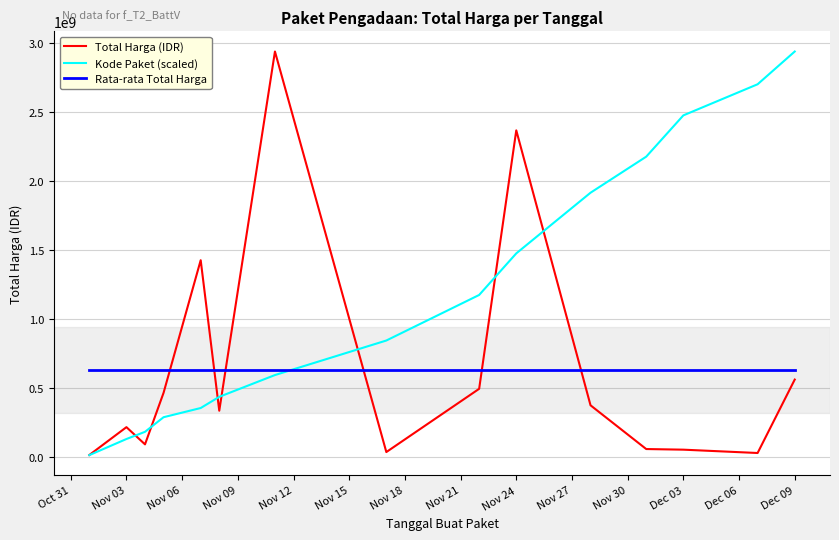

Which series has the largest total across all categories?

Kode Paket (scaled)